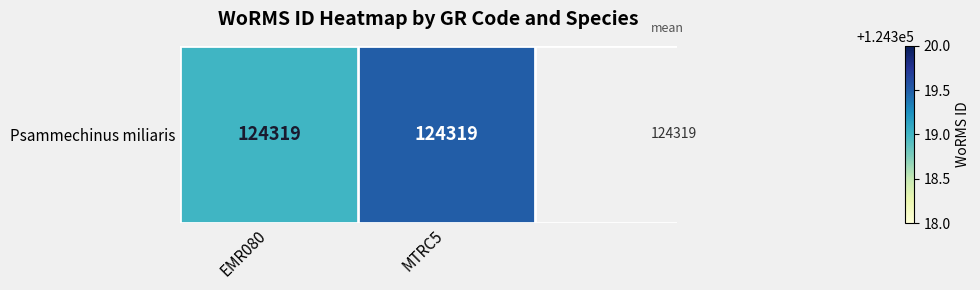

The chart shows a value of 79099.2 at EMR080. True or false?

False